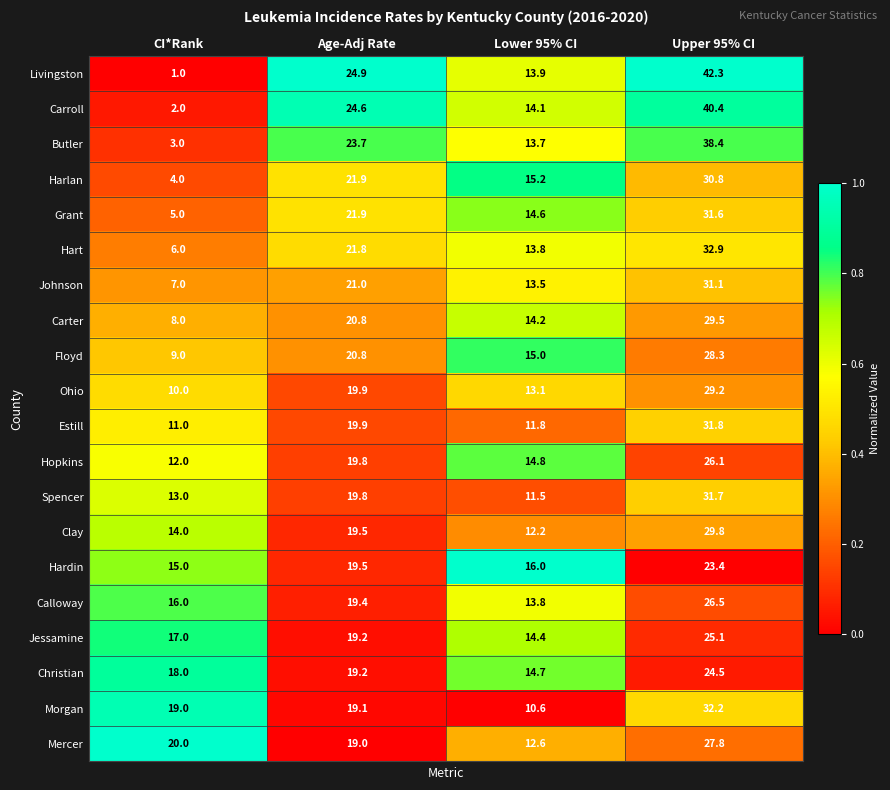

List the series in order of their peak value, highest first.

Livingston, Carroll, Butler, Hart, Morgan, Estill, Spencer, Grant, Johnson, Harlan, Clay, Carter, Ohio, Floyd, Mercer, Calloway, Hopkins, Jessamine, Christian, Hardin